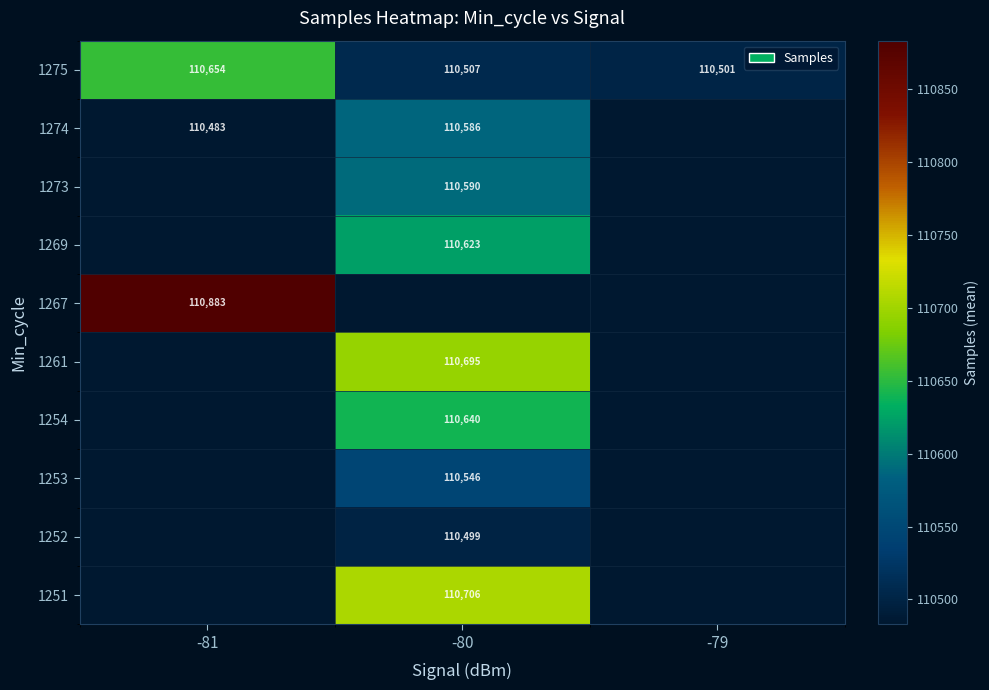

True or false: 1274 has a value of 189972 at -80.

False